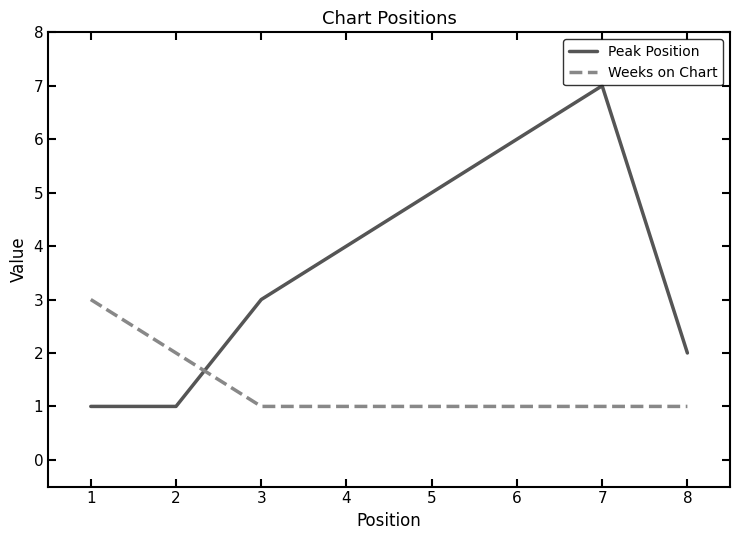

At which category is the sum across all series the highest?

7